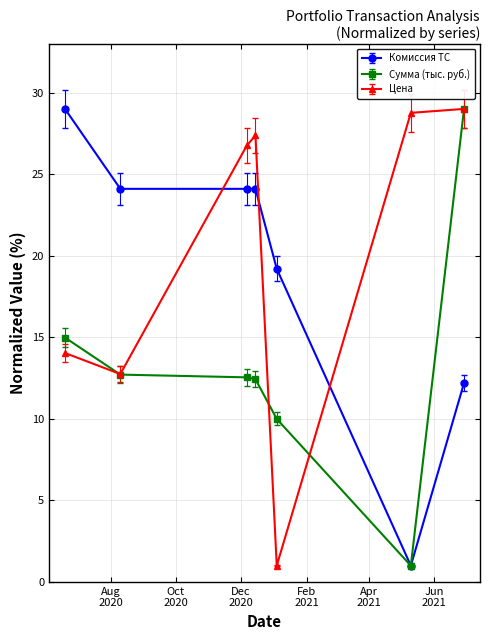

Does the chart display data point markers on the line(s)?

Yes